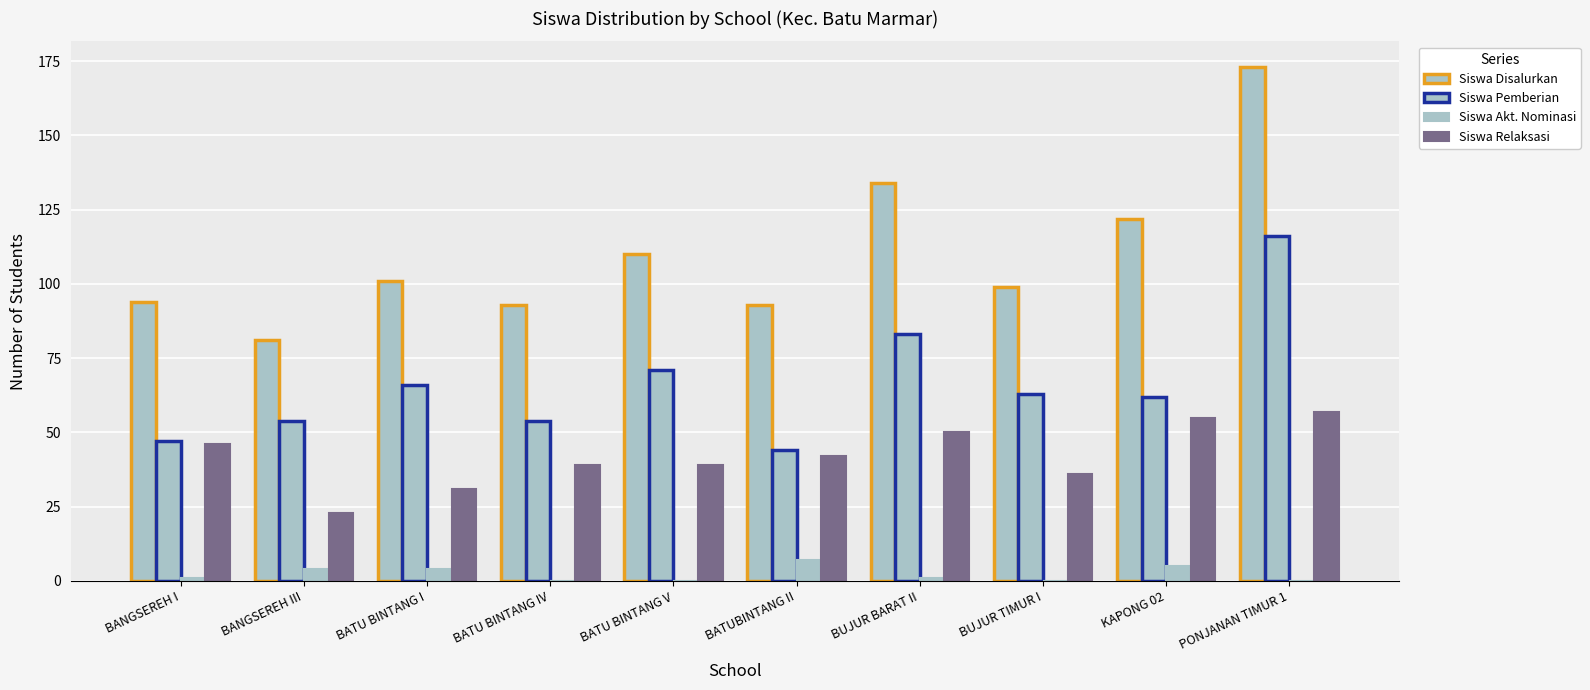

What is the label of the 8th bar from the right?

BATU BINTANG I